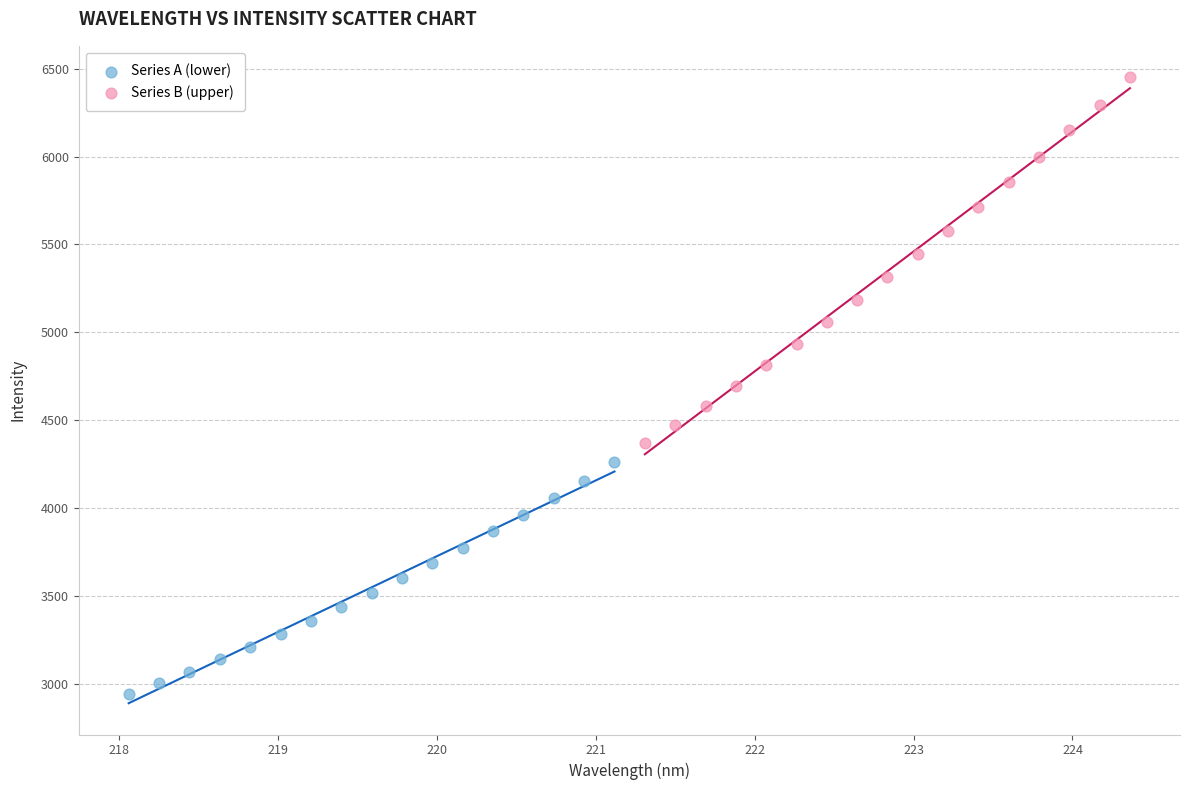

Which series reaches the minimum Y coordinate?

Series A (lower)